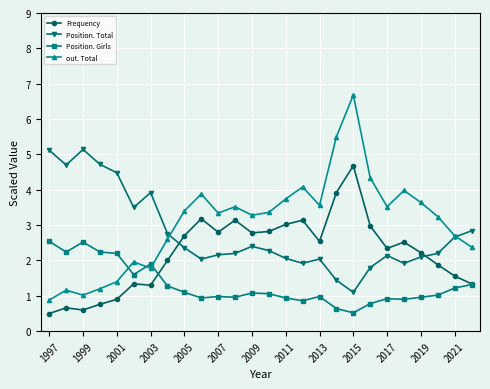

How many intersections are there between Frequency and Position. Total?

2